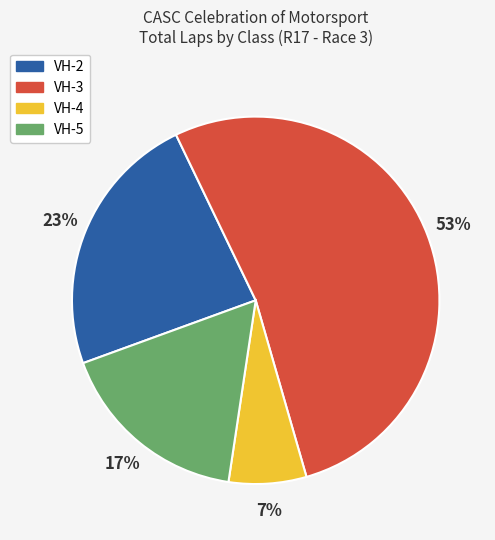

Count the number of slices in the pie.

4